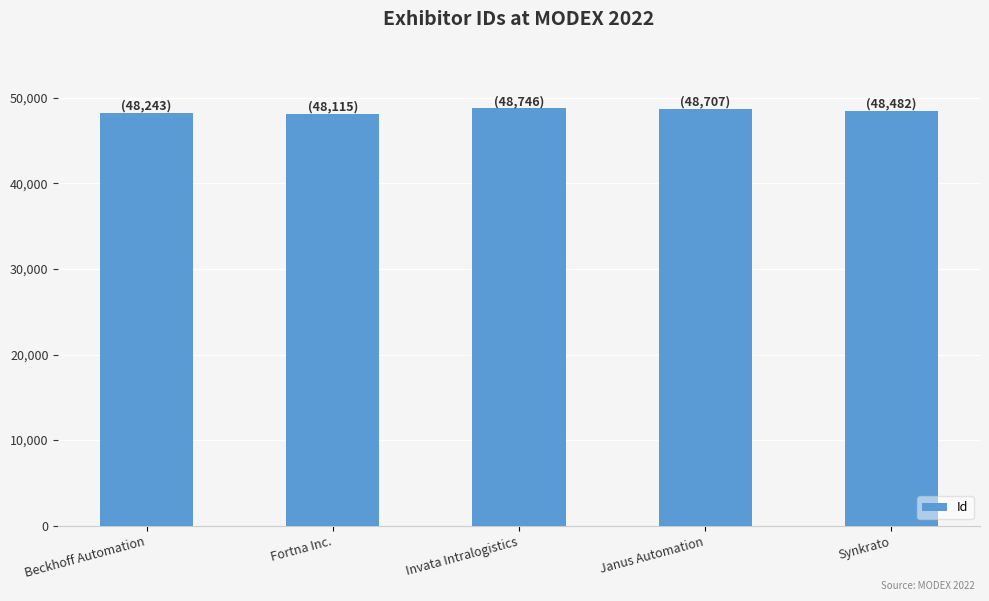

At which label does the data first exceed 48482?

Invata Intralogistics